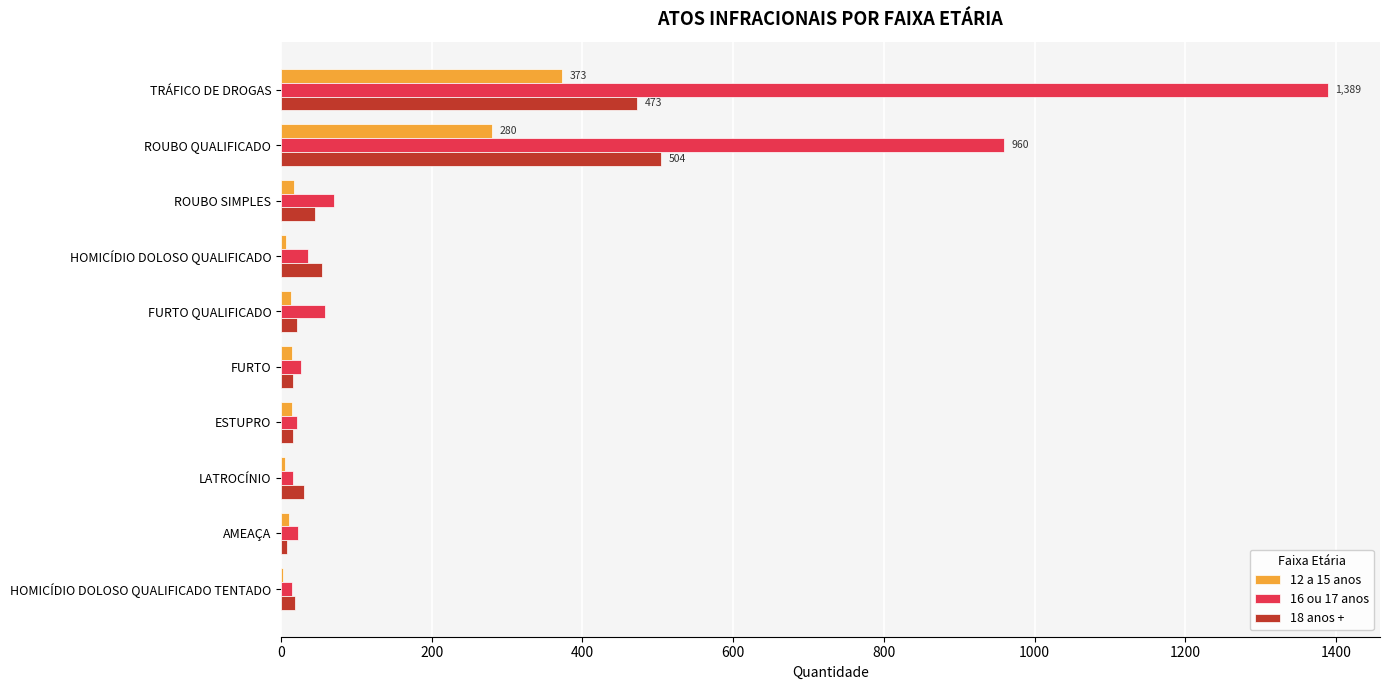

What are all the series names shown in the legend?

12 a 15 anos, 16 ou 17 anos, 18 anos +